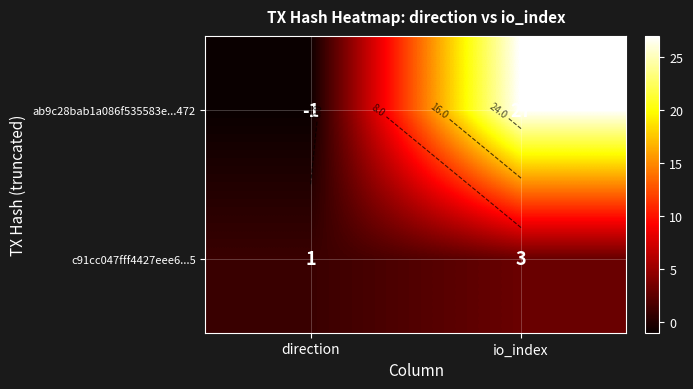

Which series changed the most between direction and io_index?

ab9c28bab1a086f535583e...472